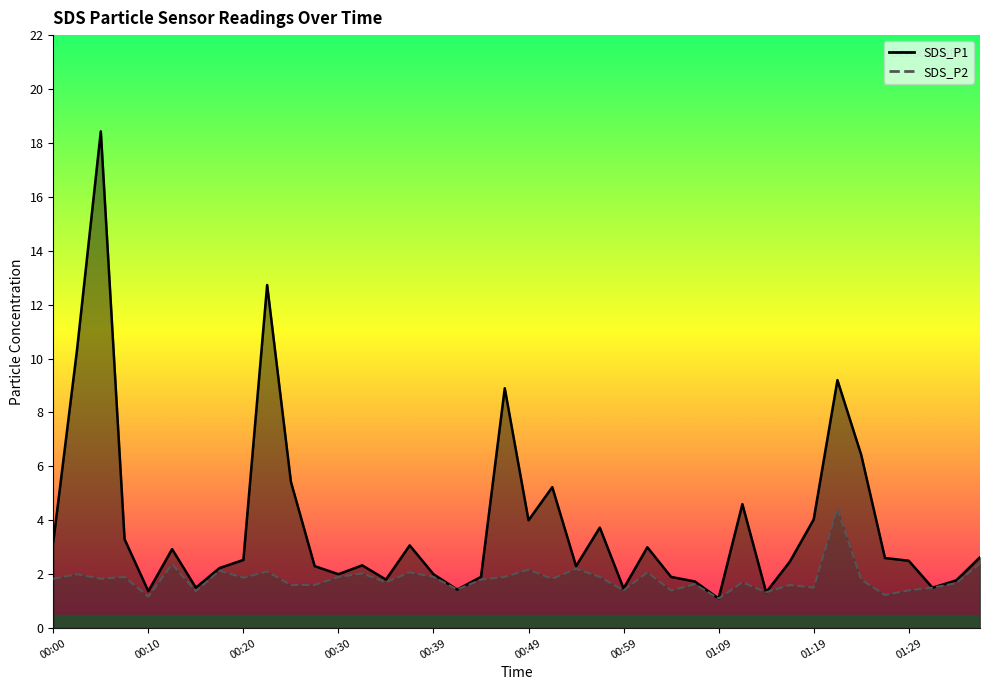

True or false: SDS_P2 line has a value of 3.3 at 01:09.

False